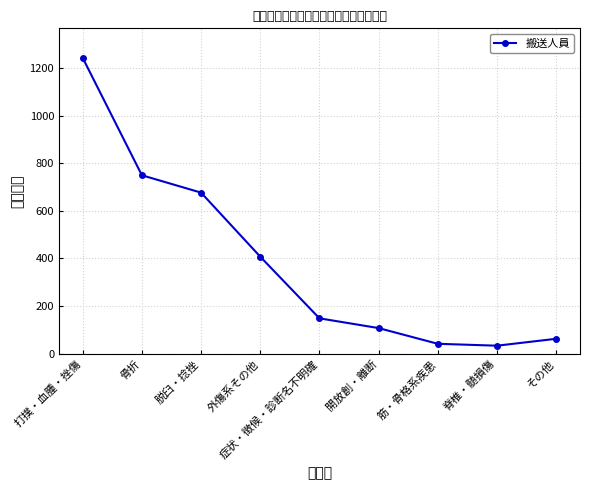

How many lines are shown in the chart?

1